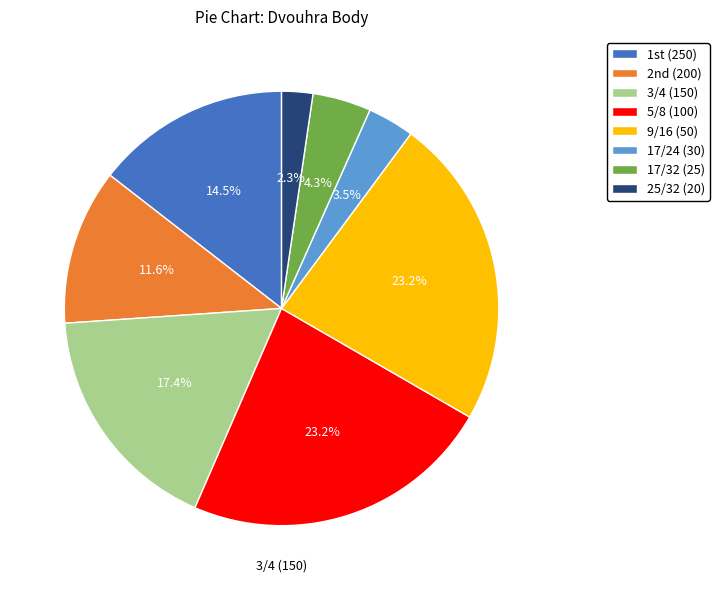

To the nearest percent, what is the difference between the Bízek Vojtěch and Sváta Zdeněk slice percentages?

10%